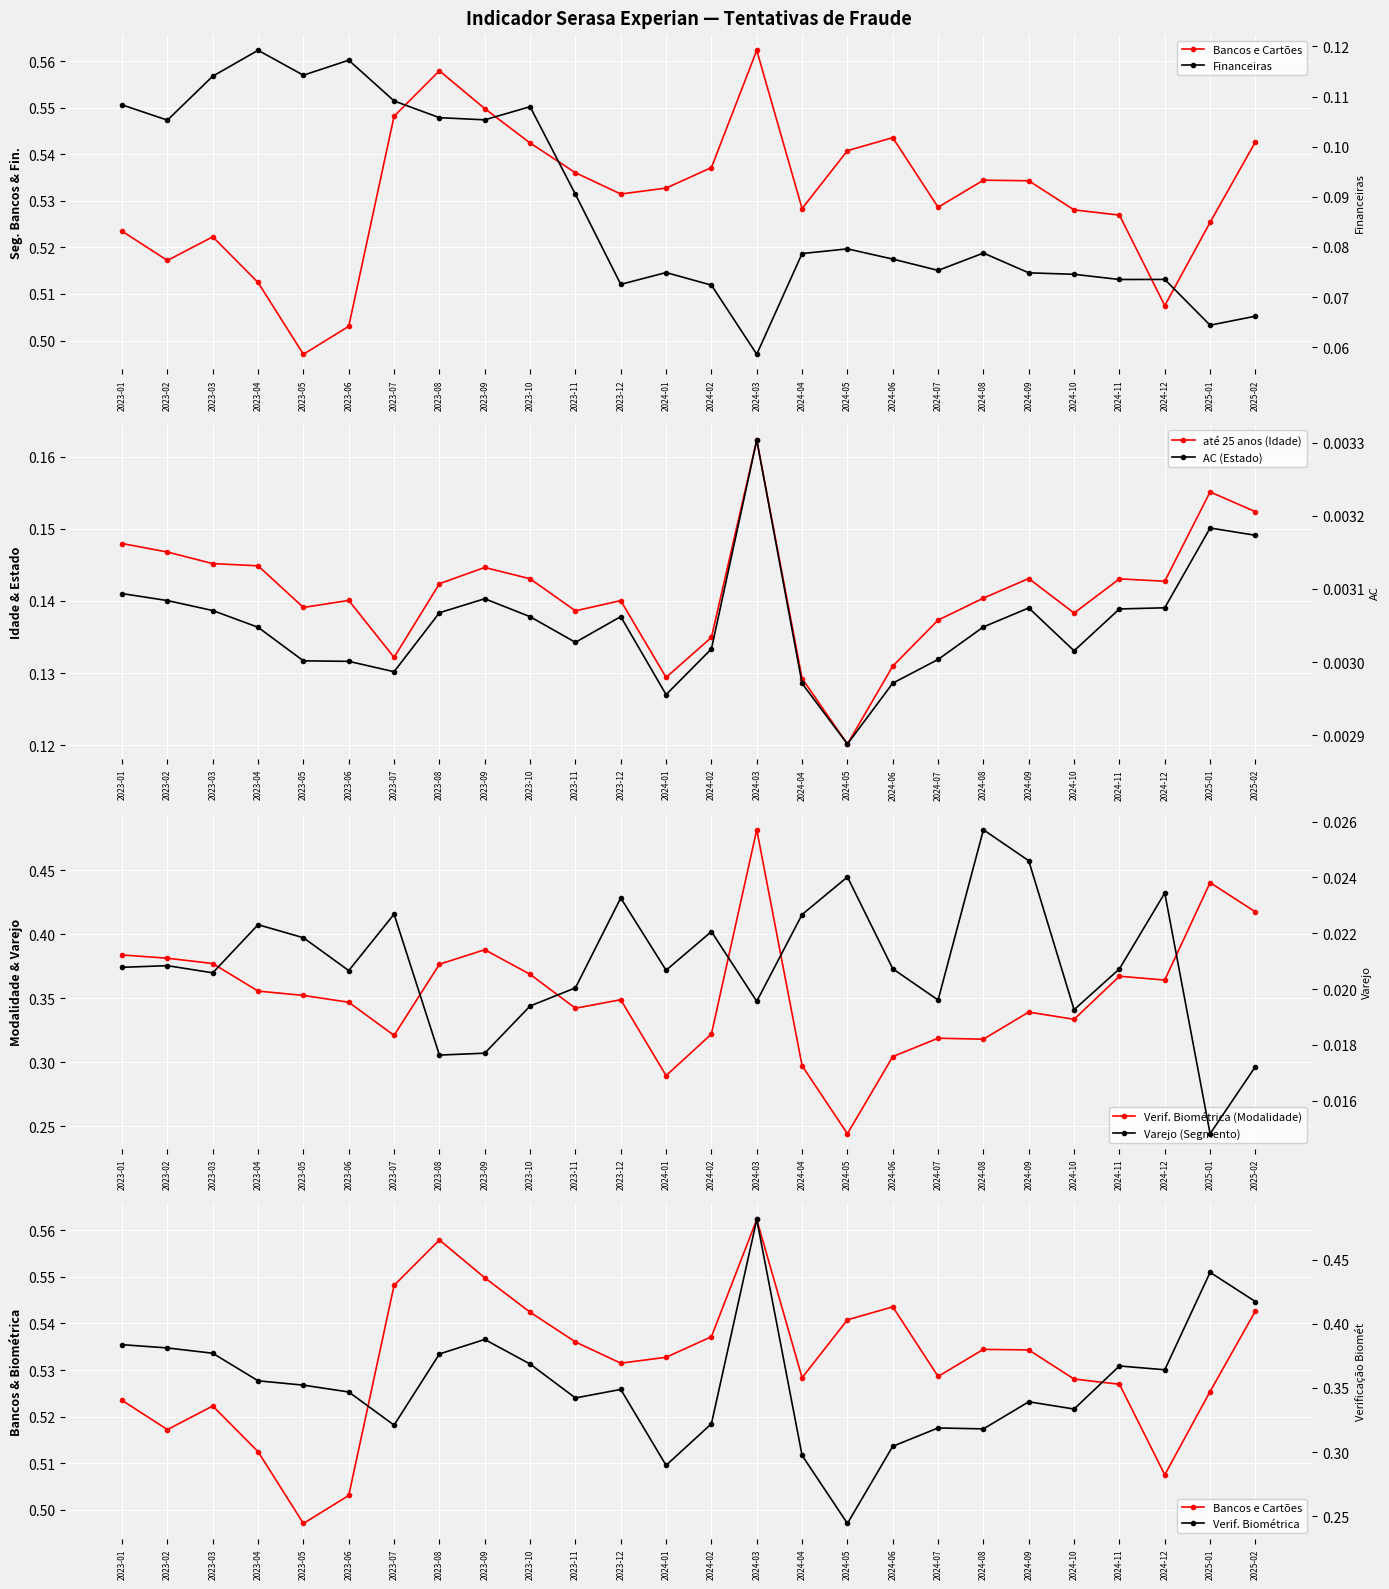

What is the average value of the Financeiras series?

0.1